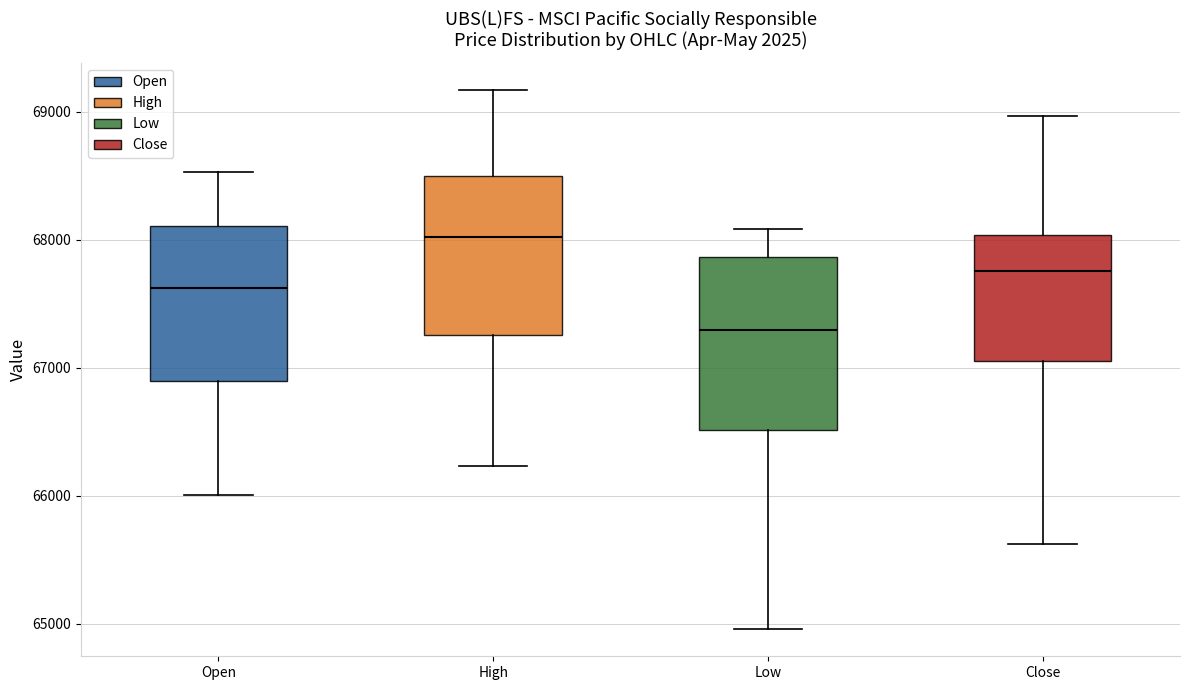

Where does the median line of the box for High sit on the y-axis? The values are not printed on the chart, so give them approximately, as read against the axis.

68000